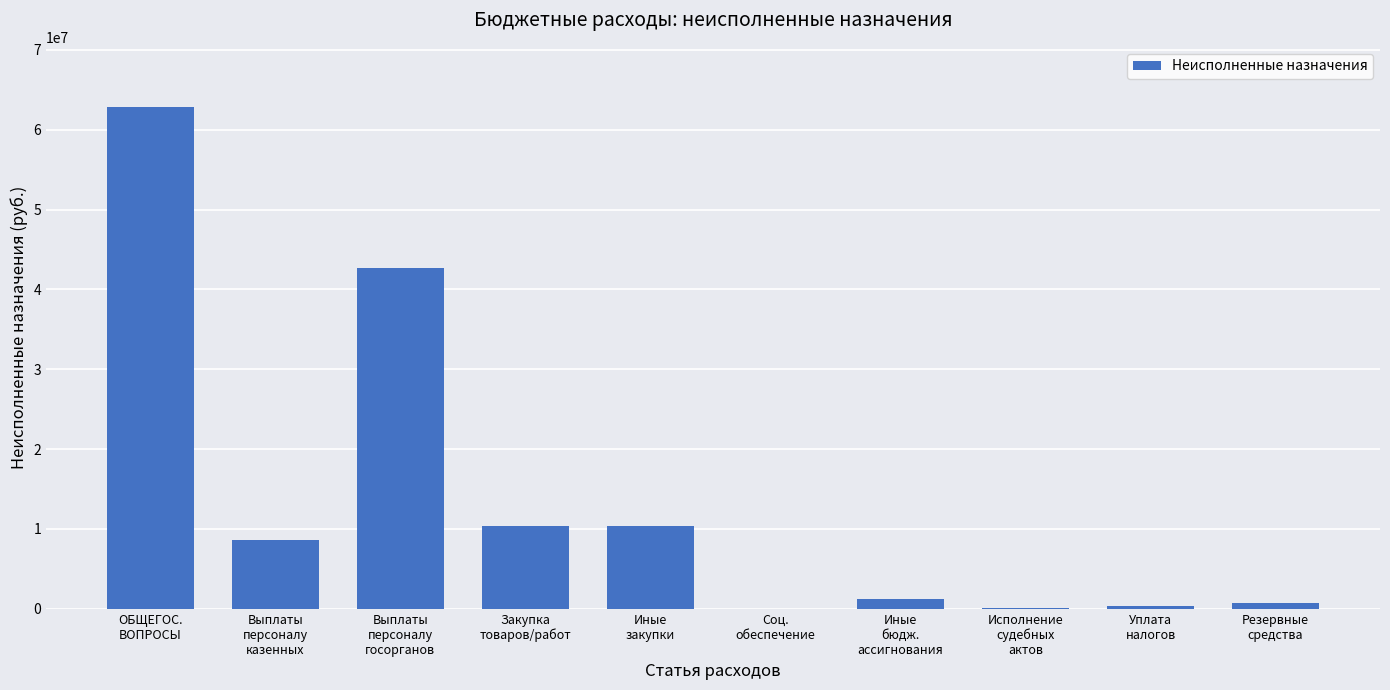

What is the maximum value shown in the chart?

62851699.4